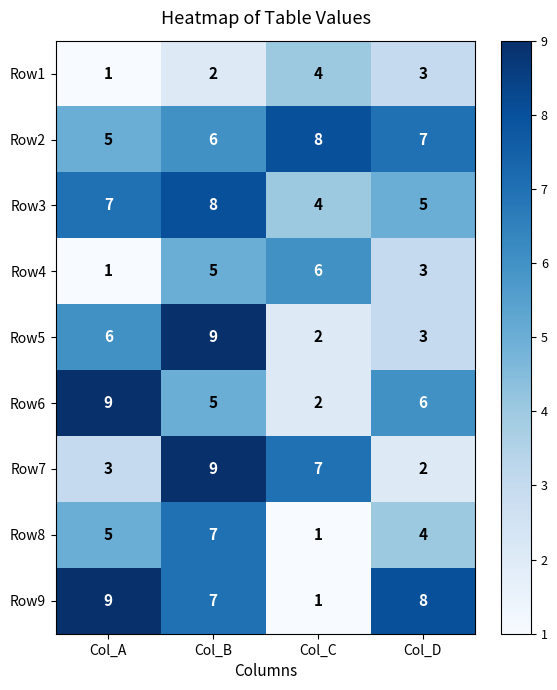

Rank the categories by Row8 value from lowest to highest.

Col_C, Col_D, Col_A, Col_B